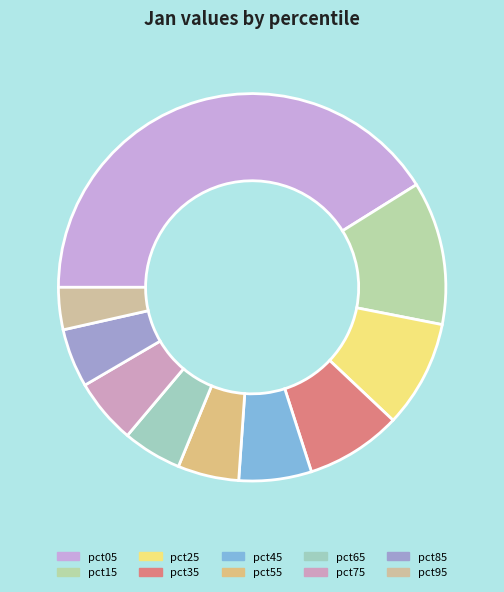

The pct65 slice represents 16% of the pie. True or false?

False